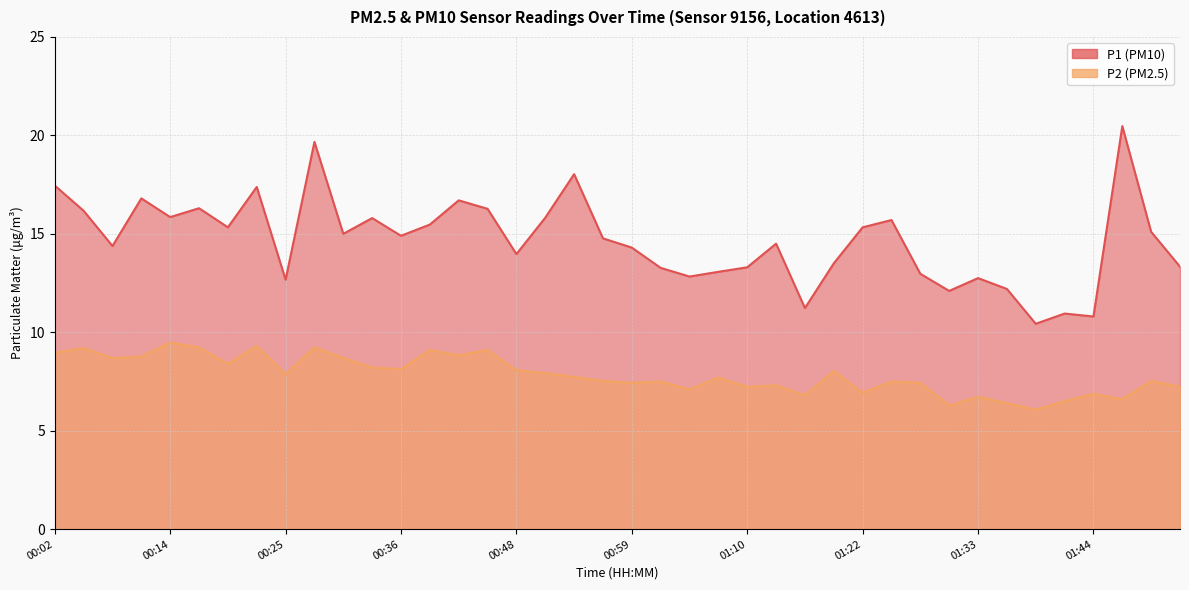

At which category does the chart reach its minimum across all series?

01:39